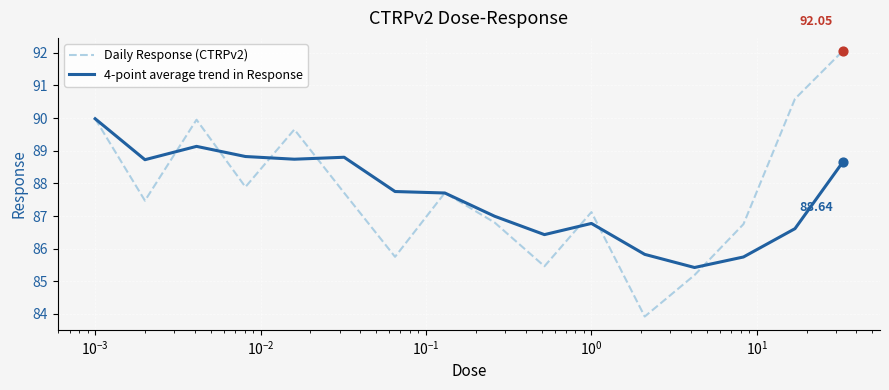

Which series has the largest total across all categories?

Daily Response (CTRPv2)